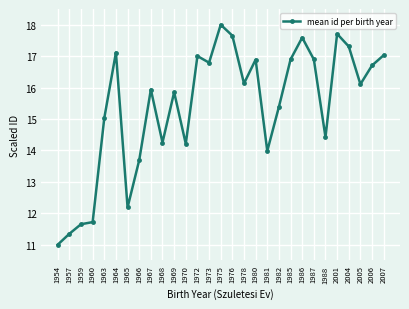

What is the change in value from 2006 to 2007?

+0.3